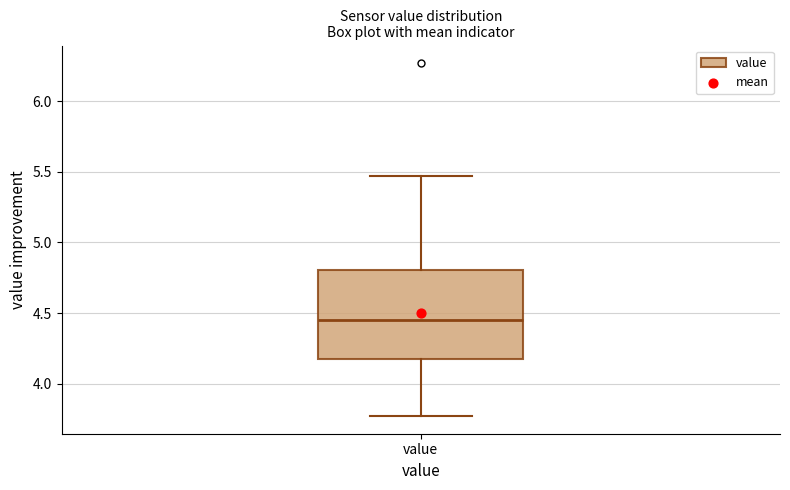

Where is the upper edge of the box for value on the y-axis? The values are not printed on the chart, so give them approximately, as read against the axis.

4.80